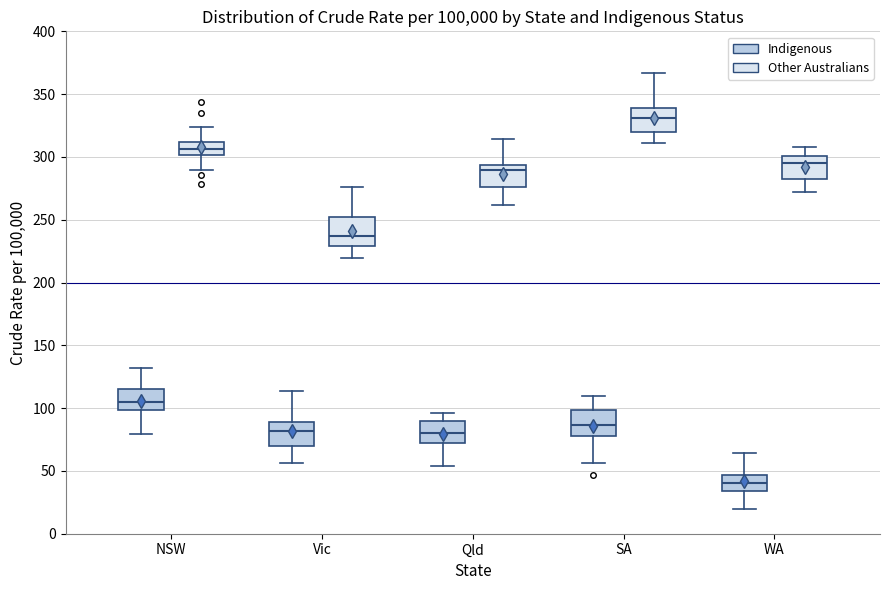

Reading left to right, transcribe this box plot: for each box, give where its median line is, the range the box spans, and where its two whiskers end, as read against the y-axis. The values are not printed on the chart, so give them approximately, as read against the axis.

NSW (Indigenous): median 105, box 100 to 115, whiskers 80 to 130
NSW (Other Australians): median 305, box 300 to 310, whiskers 290 to 325
Vic (Indigenous): median 80, box 70 to 90, whiskers 55 to 115
Vic (Other Australians): median 235, box 230 to 255, whiskers 220 to 275
Qld (Indigenous): median 80, box 70 to 90, whiskers 55 to 95
Qld (Other Australians): median 290, box 275 to 295, whiskers 260 to 315
SA (Indigenous): median 85, box 80 to 100, whiskers 55 to 110
SA (Other Australians): median 330, box 320 to 340, whiskers 310 to 365
WA (Indigenous): median 40, box 35 to 45, whiskers 20 to 65
WA (Other Australians): median 295, box 280 to 300, whiskers 270 to 310